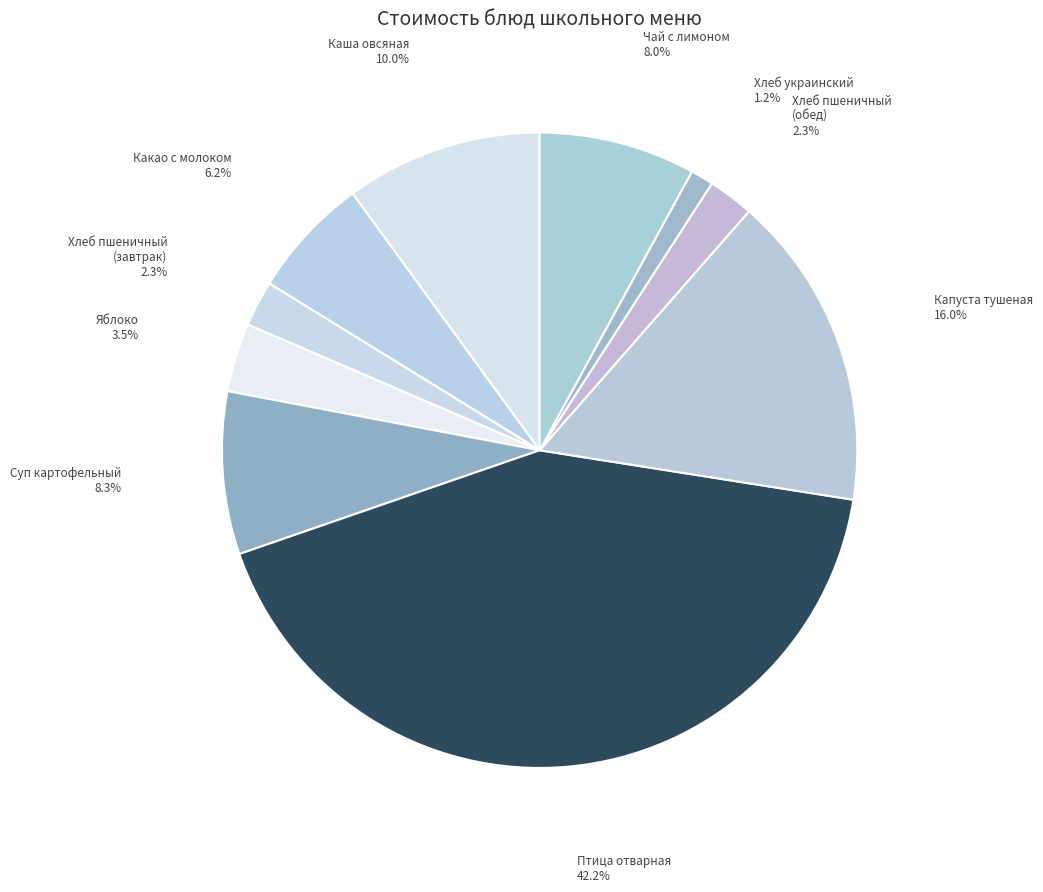

Count the number of slices in the pie.

10